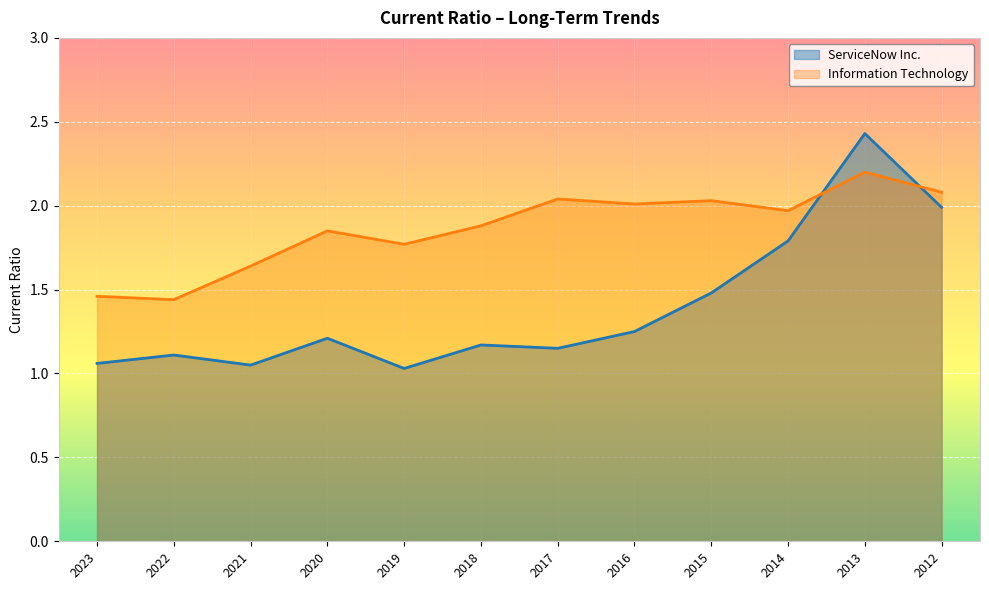

Reading right to left, list all the values displayed in this chart.

ServiceNow Inc.: 2012=2.0	2013=2.4	2014=1.8	2015=1.5	2016=1.2	2017=1.1	2018=1.2	2019=1.0	2020=1.2	2021=1.1	2022=1.1	2023=1.1
Information Technology: 2012=2.1	2013=2.2	2014=2.0	2015=2.0	2016=2.0	2017=2.0	2018=1.9	2019=1.8	2020=1.9	2021=1.6	2022=1.4	2023=1.5